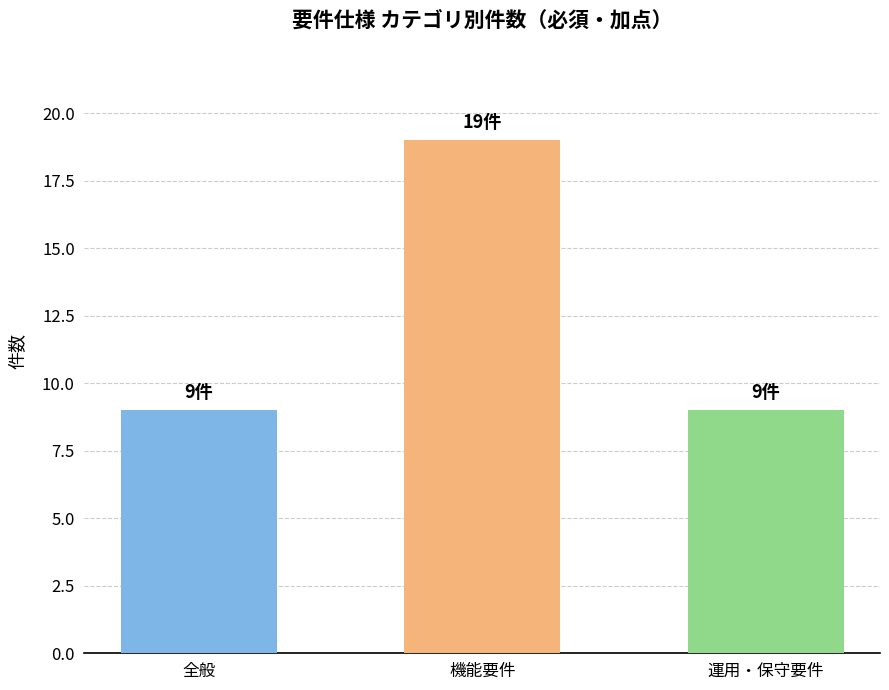

Which label corresponds to the largest value in the chart?

機能要件